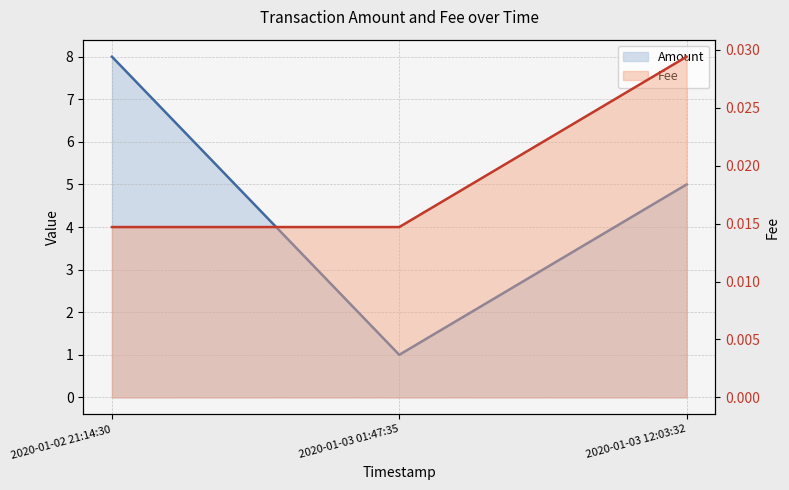

What is the greatest value displayed?

8.0